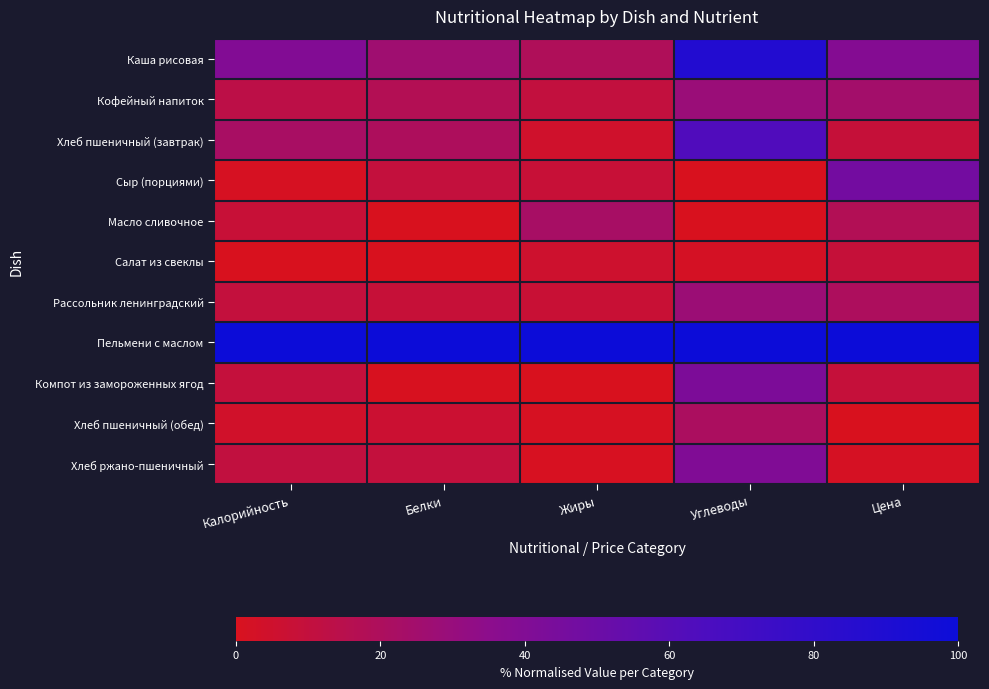

List the series in order of their peak value, lowest first.

Салат из свеклы, Хлеб пшеничный (обед), Масло сливочное, Рассольник ленинградский, Кофейный напиток, Хлеб ржано-пшеничный, Компот из замороженных ягод, Сыр (порциями), Хлеб пшеничный (завтрак), Каша рисовая, Пельмени с маслом